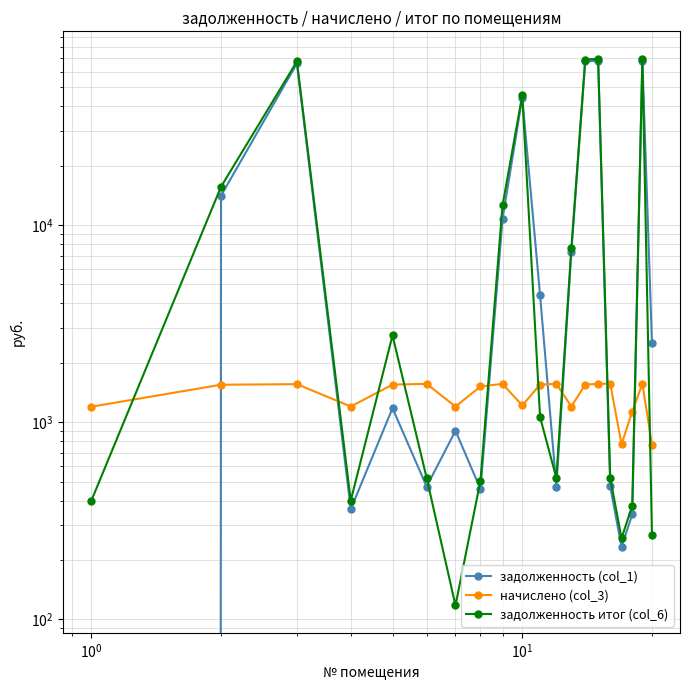

In задолженность итог (col_6), how many points are lower than both neighbors (excluding endpoints)?

4